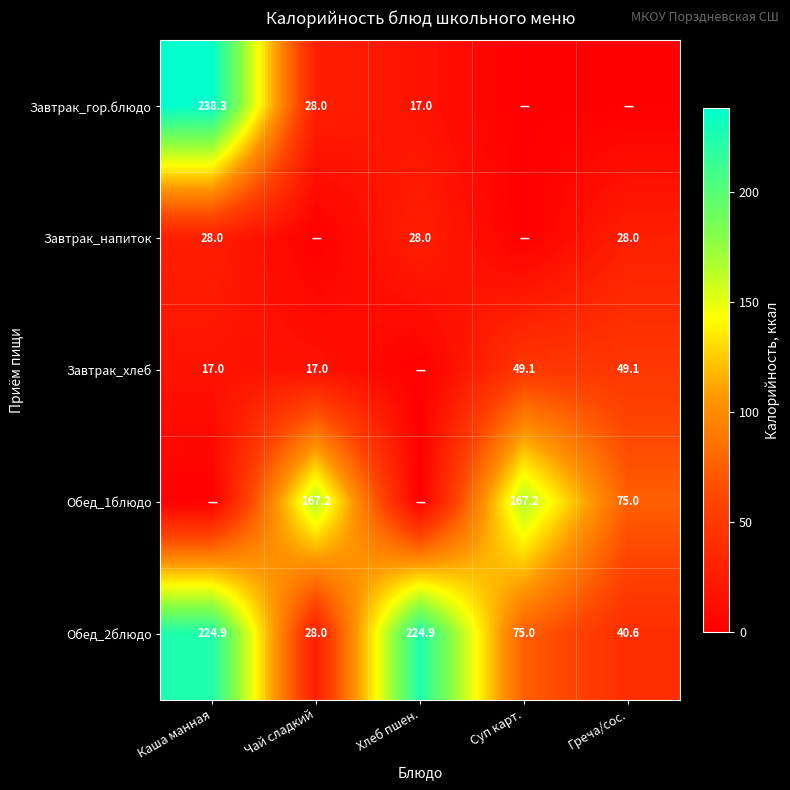

At which category does the chart reach its peak across all series?

Каша манная